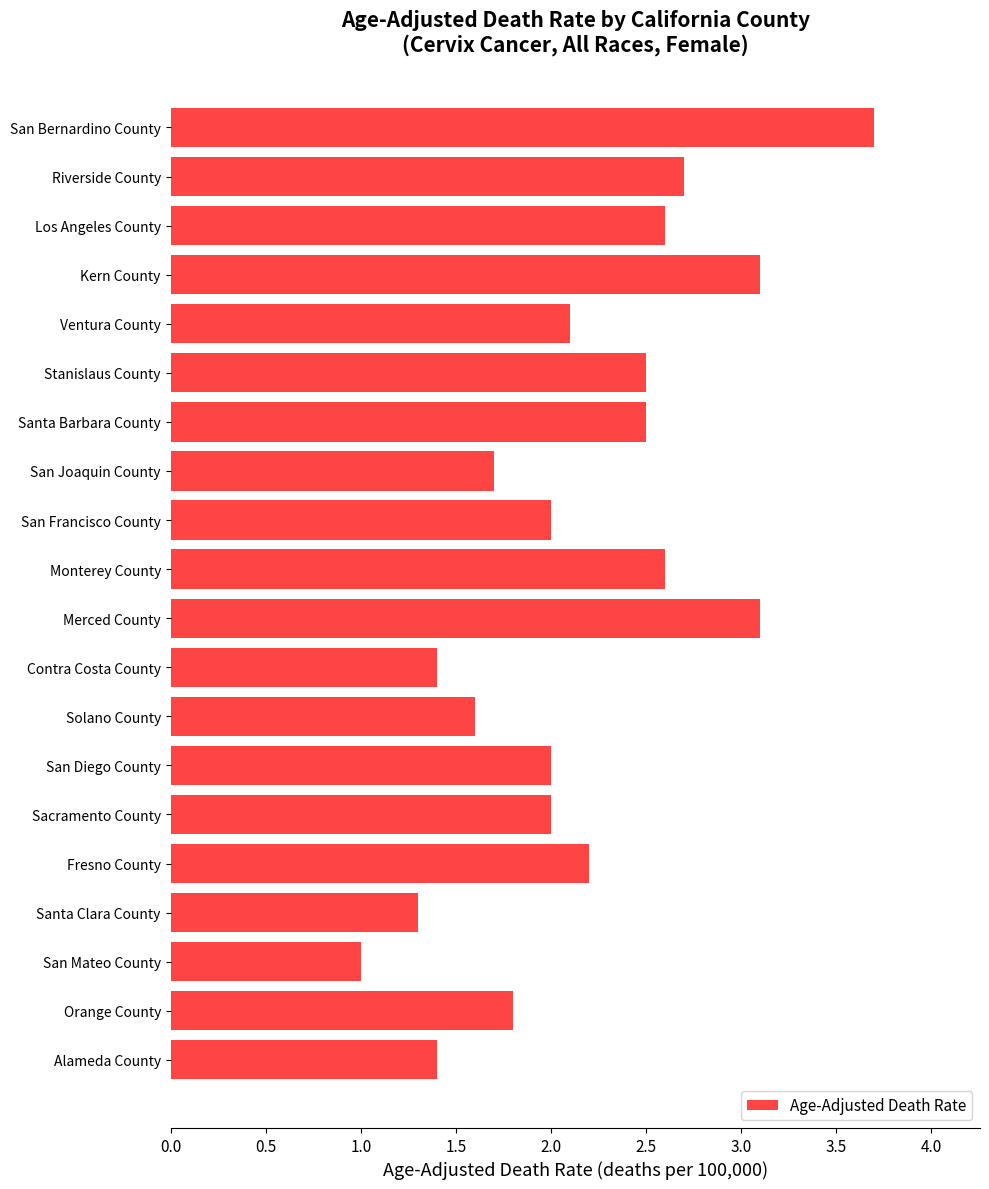

What is the minimum value shown in the chart?

1.0